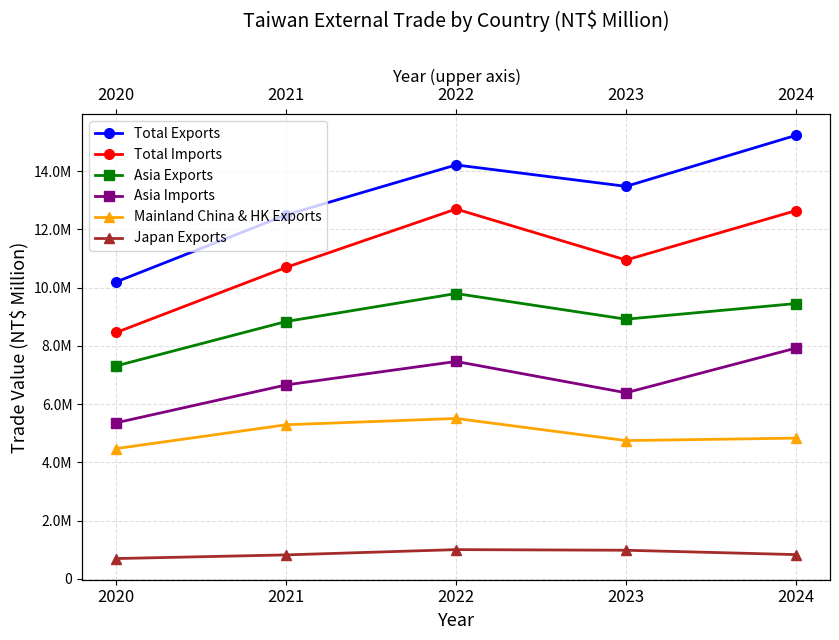

True or false: Japan Exports and Asia Exports cross at least once.

False